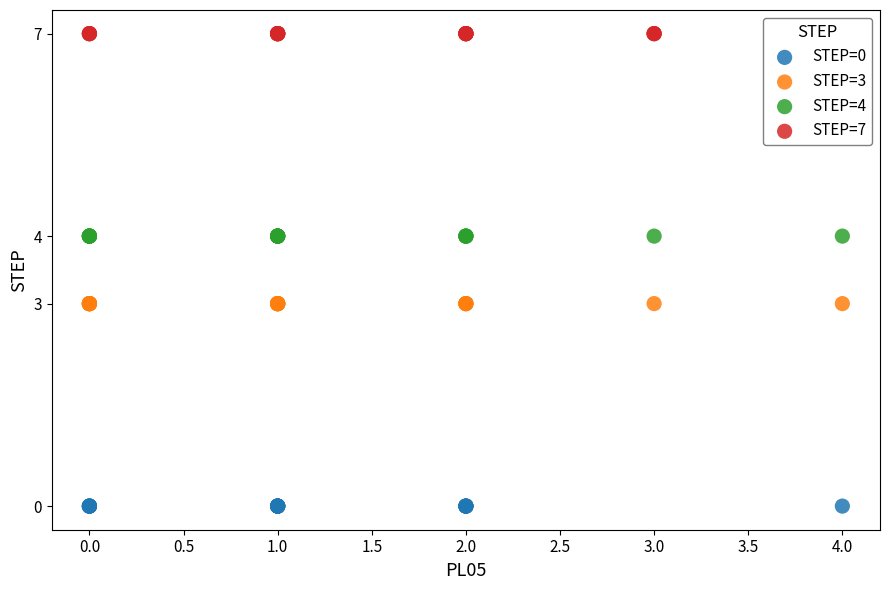

Which series contains the highest Y value?

STEP=7